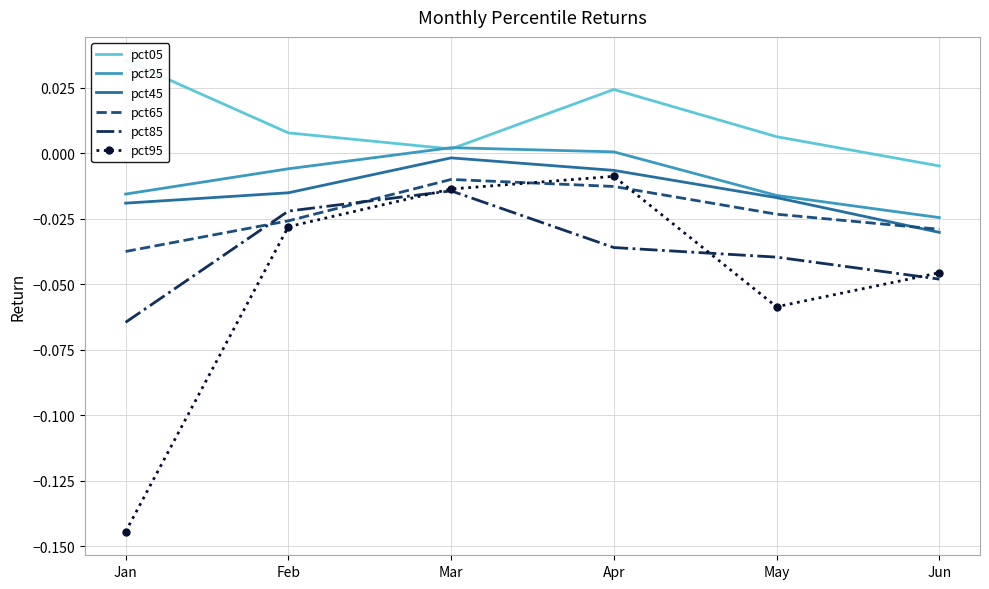

Which series changed the most between Mar and Jun?

pct85